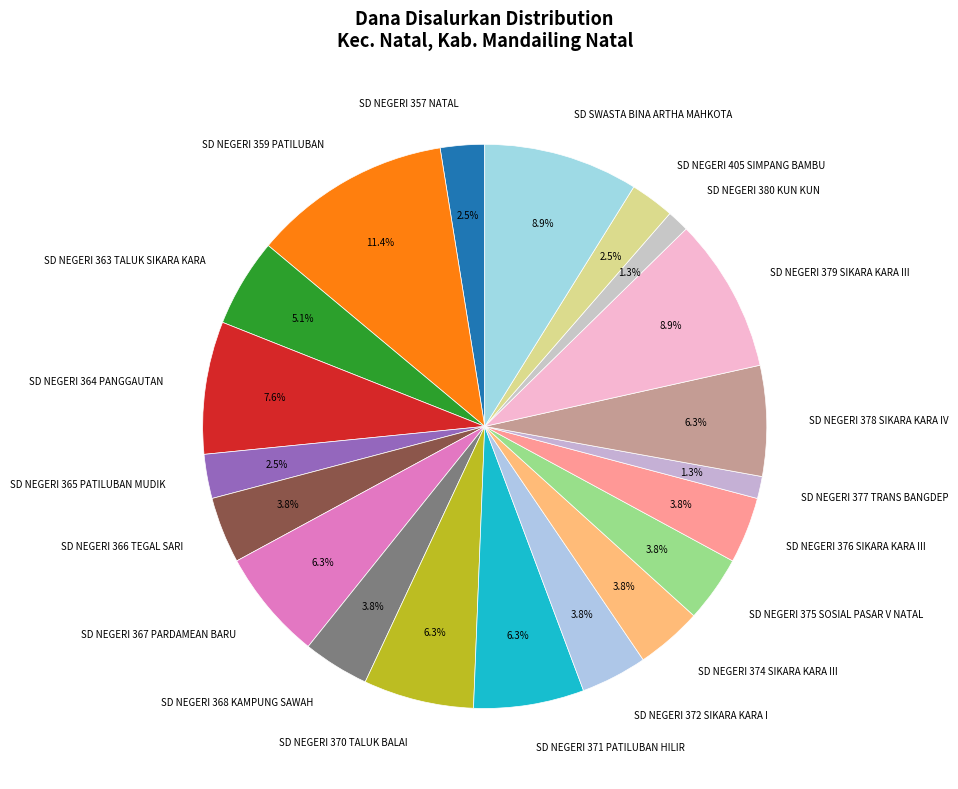

Is there a majority slice in this chart?

No